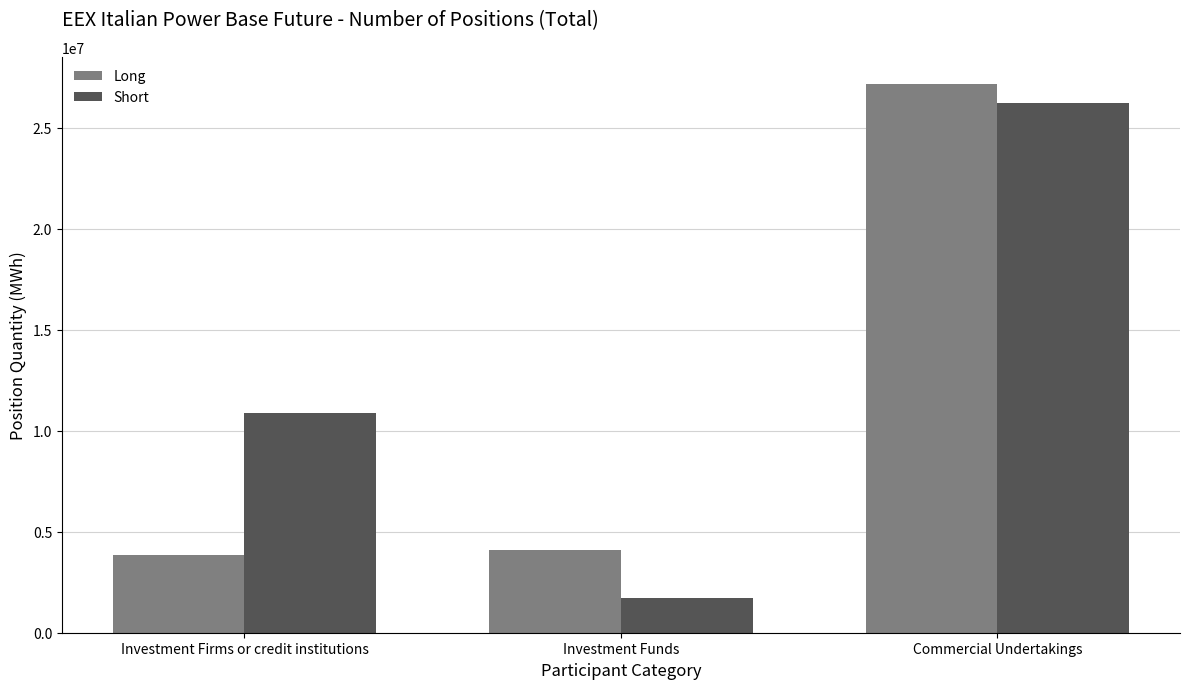

What are all the series names shown in the legend?

Long, Short